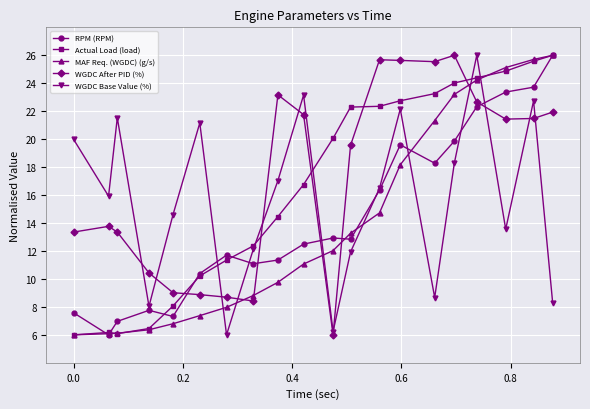

What is the minimum value for WGDC Base Value (%)?

6.0